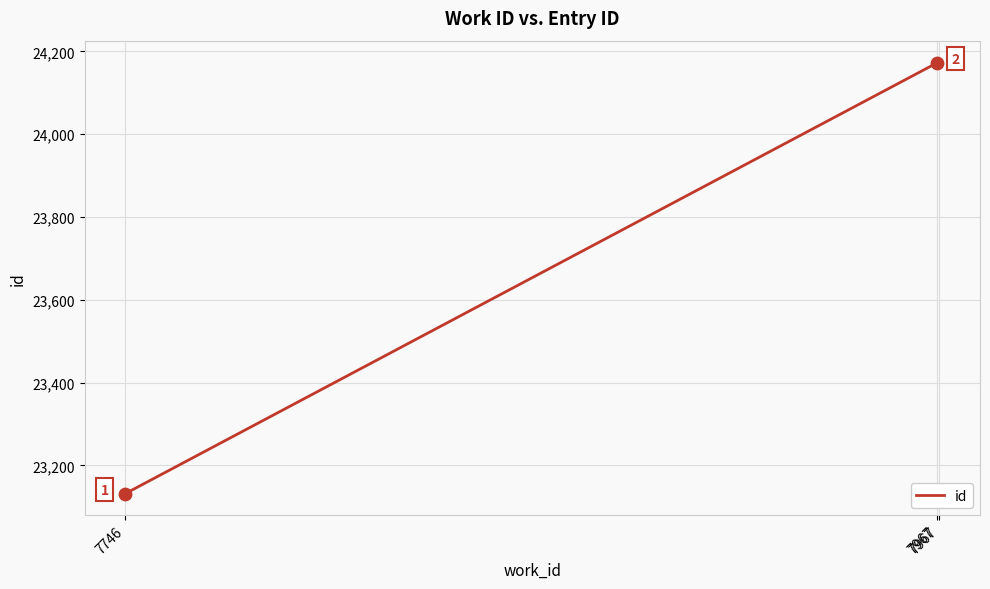

What is the change in value from 7746 to 7967?

+1041